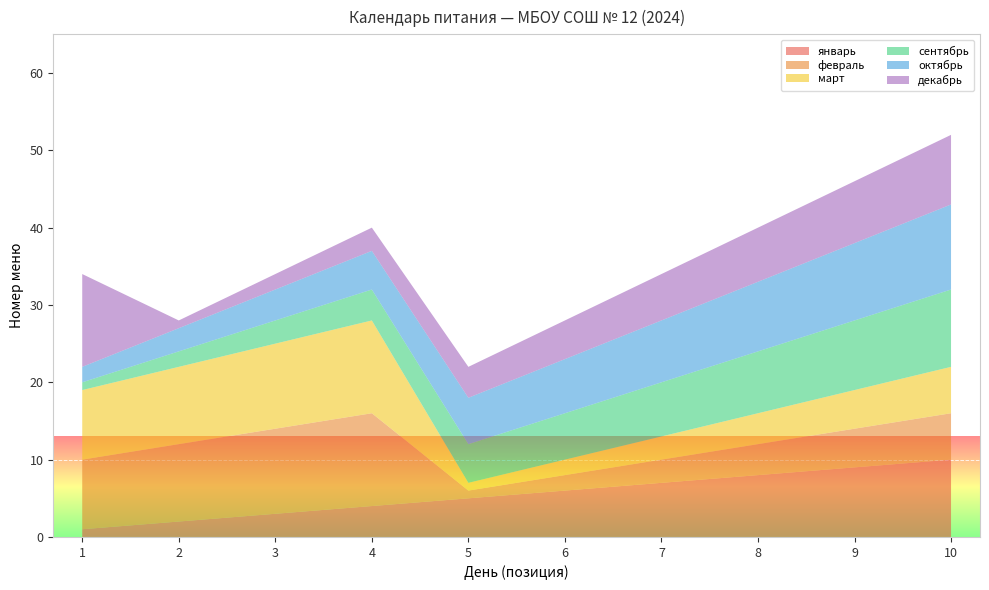

Reading left to right, what are all the values shown in this chart?

январь: 1	2	3	4	5	6	7	8	9	10
февраль: 9	10	11	12	1	2	3	4	5	6
март: 9	10	11	12	1	2	3	4	5	6
сентябрь: 1	2	3	4	5	6	7	8	9	10
октябрь: 2	3	4	5	6	7	8	9	10	11
декабрь: 12	1	2	3	4	5	6	7	8	9